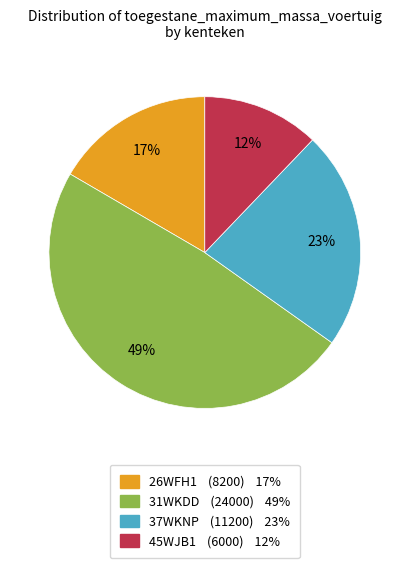

Combined, do 37WKNP and 26WFH1 account for over 50%?

No